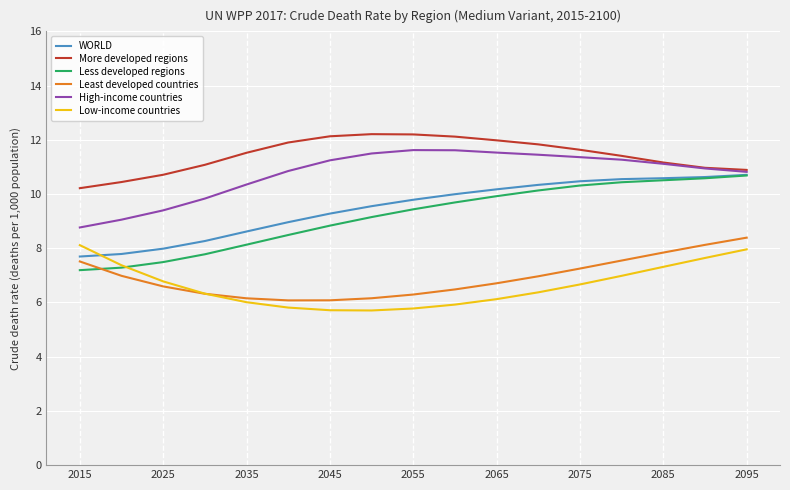

Which series has the largest range (max minus min)?

Less developed regions